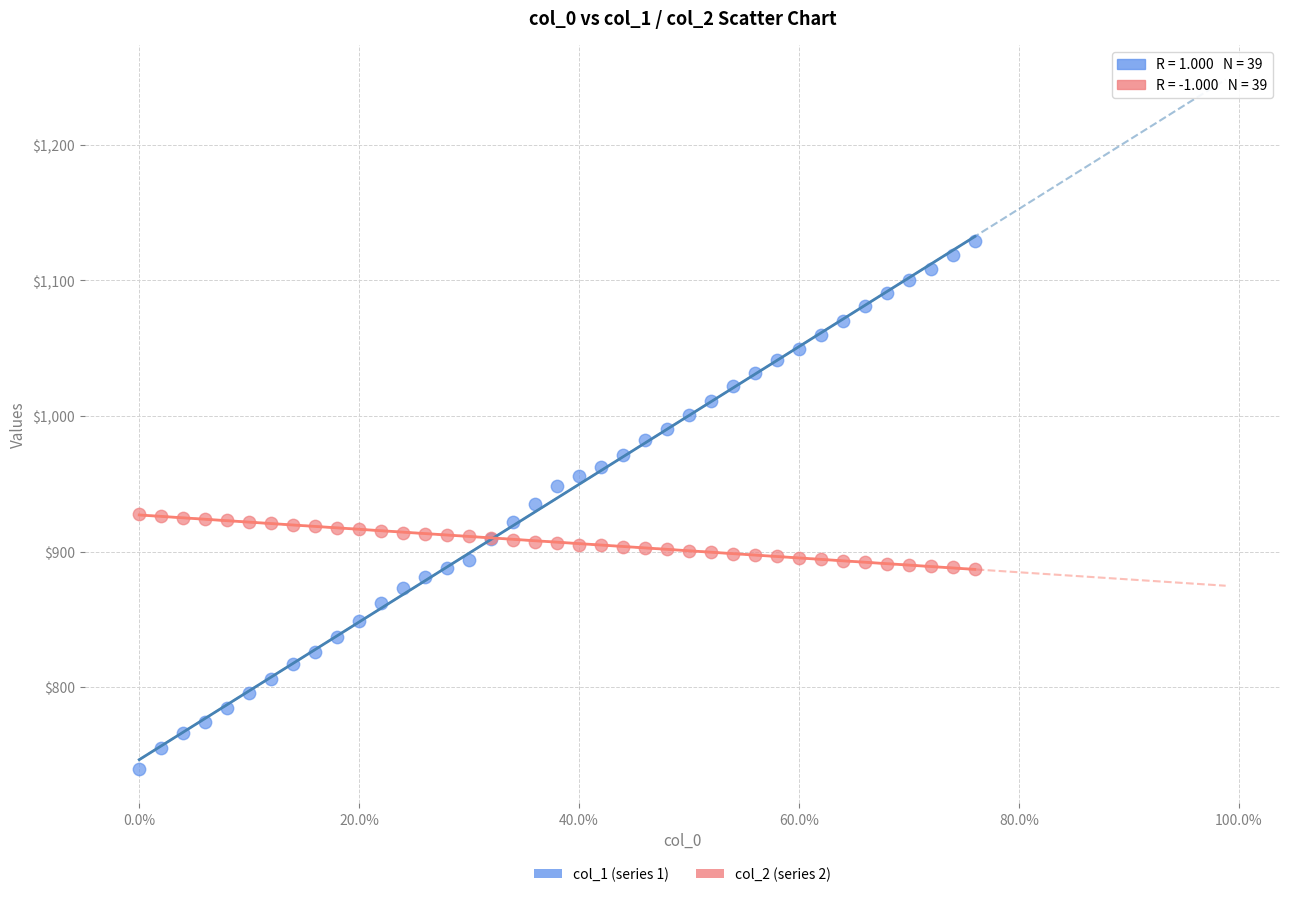

Which series has the widest spread of Y values?

col_1 (series 1)